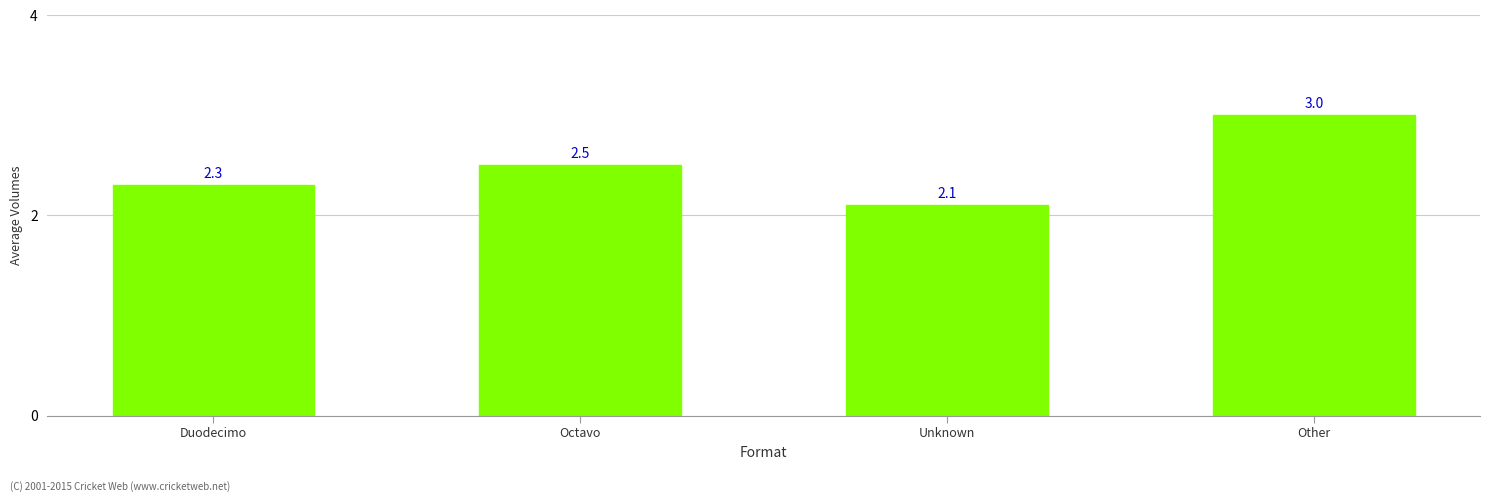

What is the label of the 2nd bar from the left?

Octavo